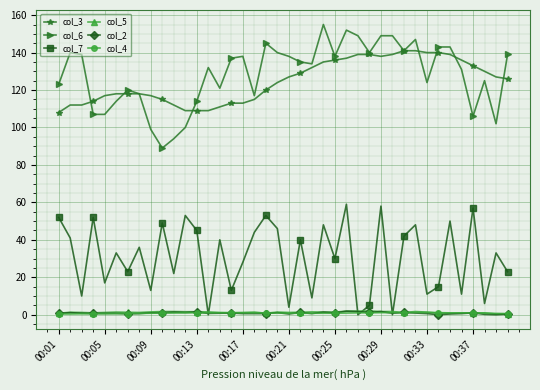

True or false: col_3 and col_2 intersect in this chart.

False